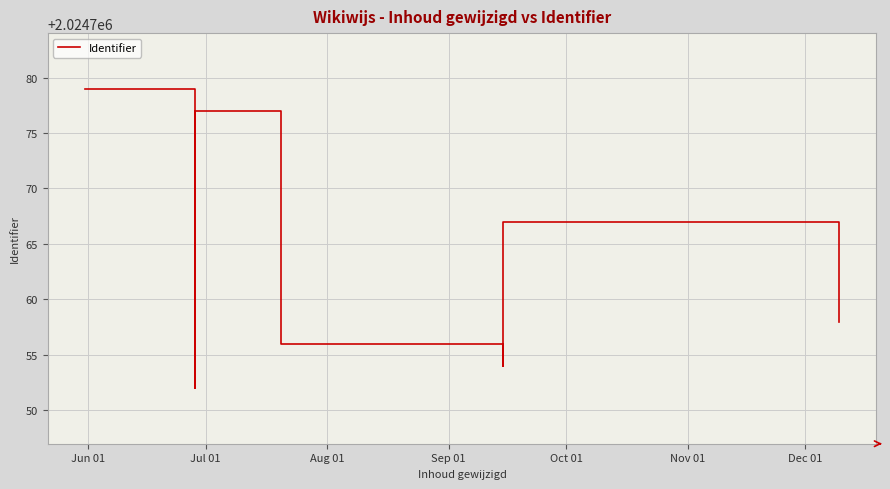

What is the difference between the maximum and minimum values?

27